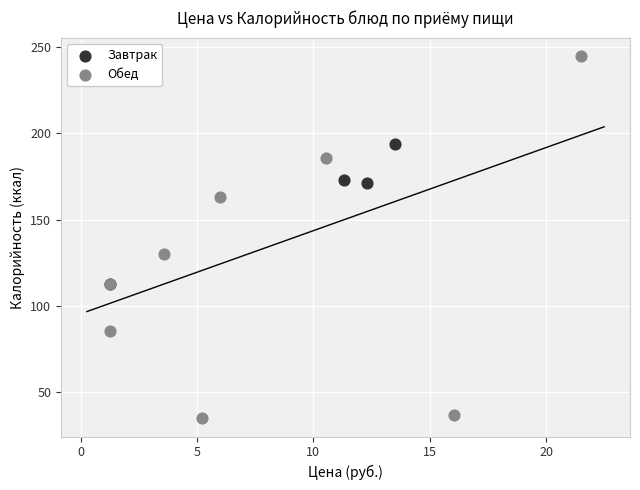

Which series contains the highest Y value?

Обед